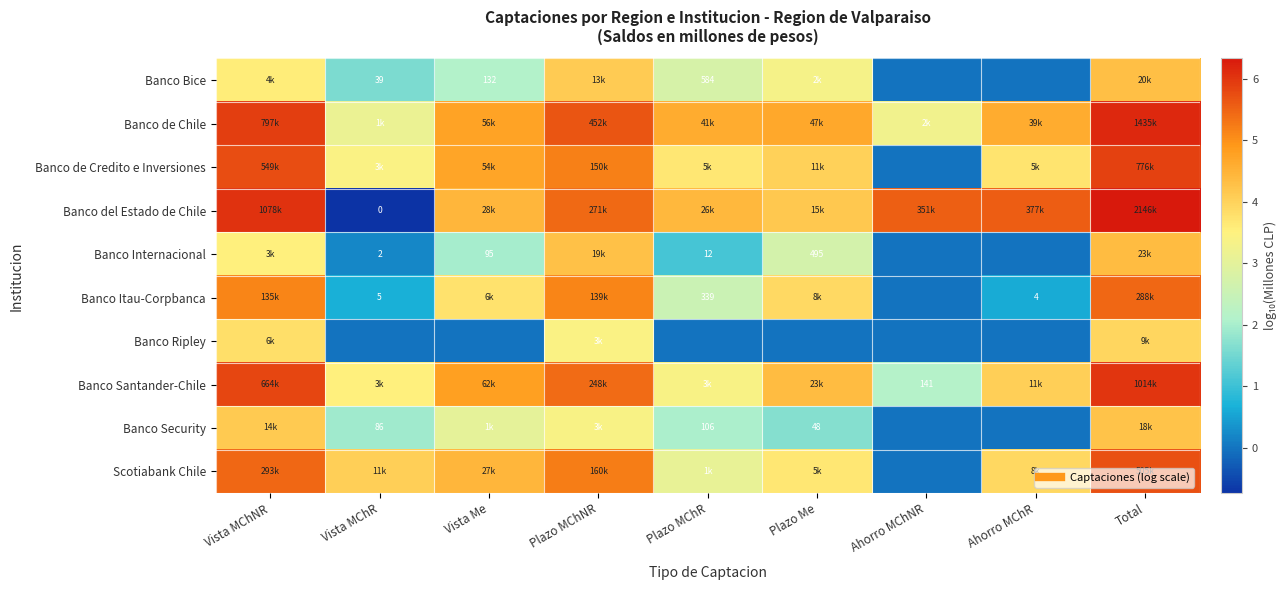

How many positive values does the Banco del Estado de Chile series have?

8